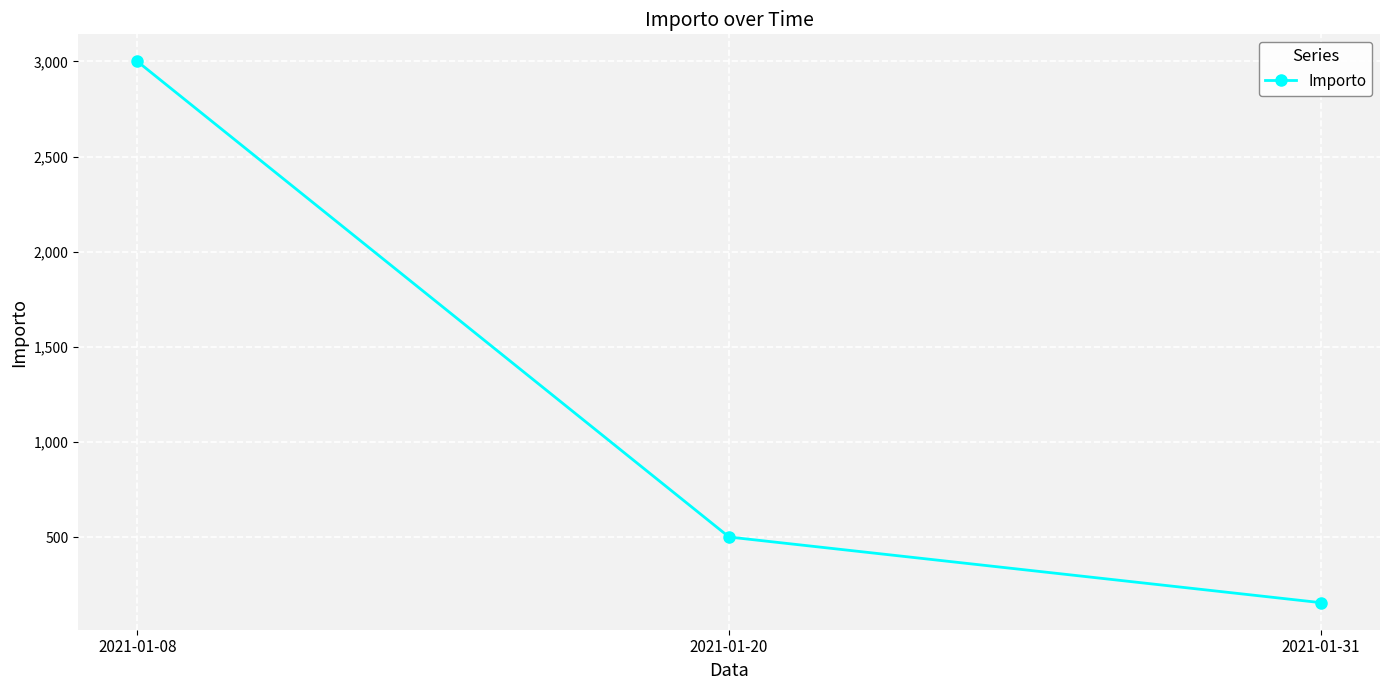

What is the greatest value displayed?

3000